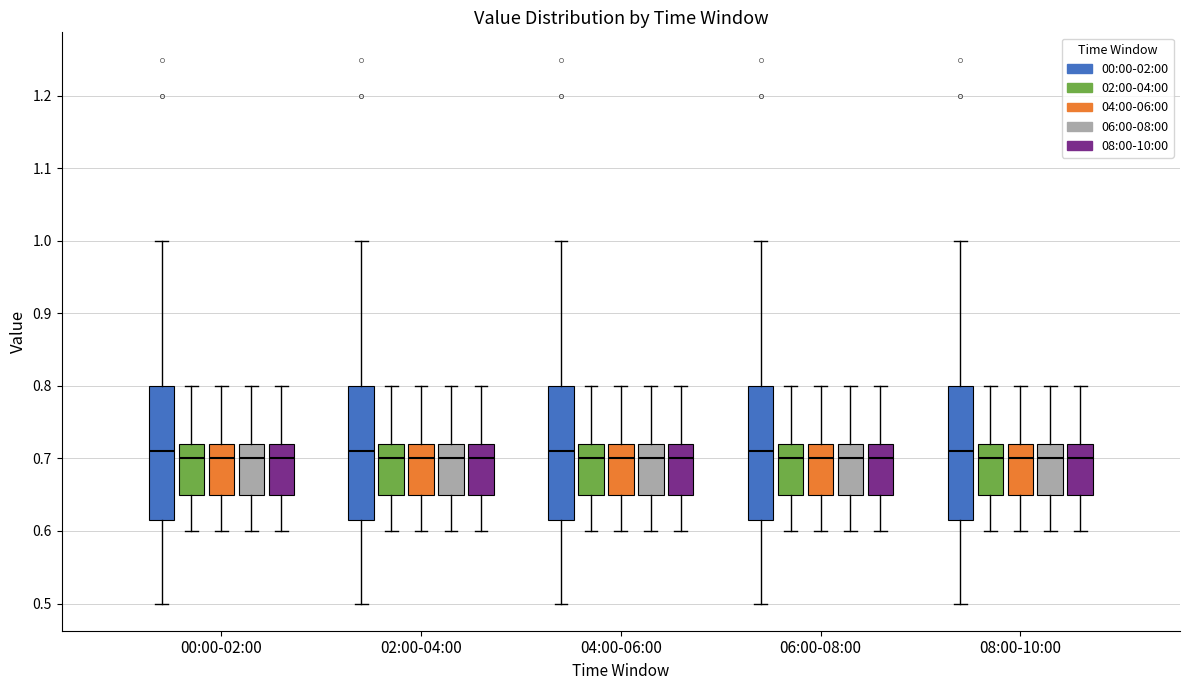

Where does the median line of the box for 04:00-06:00 (04:00-06:00) sit on the y-axis? The values are not printed on the chart, so give them approximately, as read against the axis.

0.70